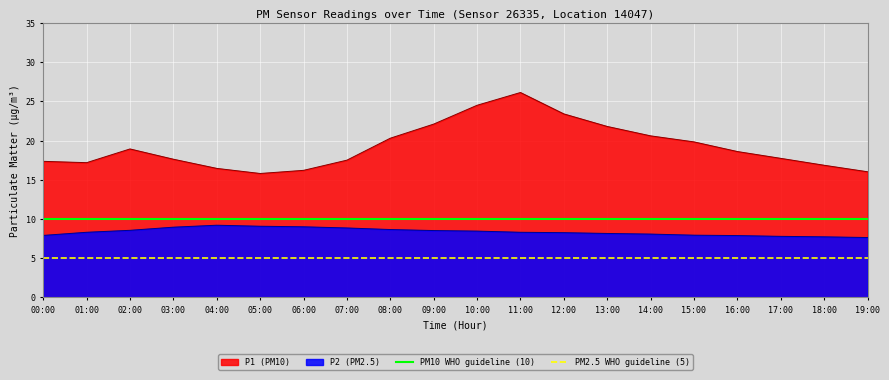

Does the chart display data point markers on the line(s)?

No